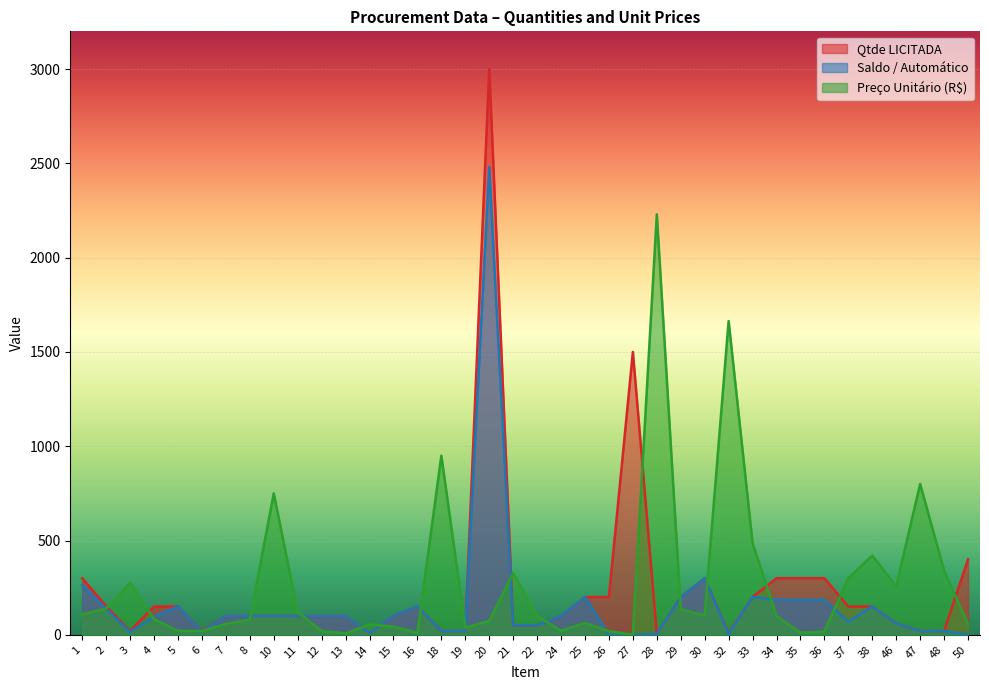

Reading left to right, transcribe all the data shown in this chart.

Qtde LICITADA: 1=300.0	2=150.0	3=20.0	4=150.0	5=150.0	6=20.0	7=100.0	8=100.0	10=100.0	11=100.0	12=100.0	13=100.0	14=10.0	15=100.0	16=150.0	18=20.0	19=20.0	20=3000.0	21=50.0	22=50.0	24=100.0	25=200.0	26=200.0	27=1500.0	28=5.0	29=200.0	30=300.0	32=10.0	33=200.0	34=300.0	35=300.0	36=300.0	37=150.0	38=150.0	46=60.0	47=20.0	48=20.0	50=400.0
Saldo / Automático: 1=265.0	2=136.0	3=15.0	4=96.0	5=150.0	6=15.0	7=100.0	8=100.0	10=100.0	11=100.0	12=100.0	13=100.0	14=10.0	15=100.0	16=150.0	18=20.0	19=20.0	20=2480.5	21=50.0	22=50.0	24=100.0	25=200.0	26=0.0	27=0.0	28=5.0	29=200.0	30=300.0	32=5.0	33=200.0	34=186.0	35=186.0	36=186.0	37=69.0	38=150.0	46=60.0	47=20.0	48=20.0	50=0.0
Preco UNITARIO: 1=109.0	2=138.5	3=275.6	4=83.0	5=21.0	6=20.0	7=58.0	8=82.0	10=750.0	11=120.0	12=20.0	13=7.3	14=55.2	15=43.9	16=10.5	18=950.0	19=38.0	20=73.8	21=327.8	22=99.9	24=21.4	25=62.8	26=18.9	27=0.8	28=2229.5	29=135.0	30=103.2	32=1663.6	33=486.4	34=100.0	35=10.3	36=17.8	37=300.8	38=420.0	46=257.4	47=800.0	48=340.8	50=56.1